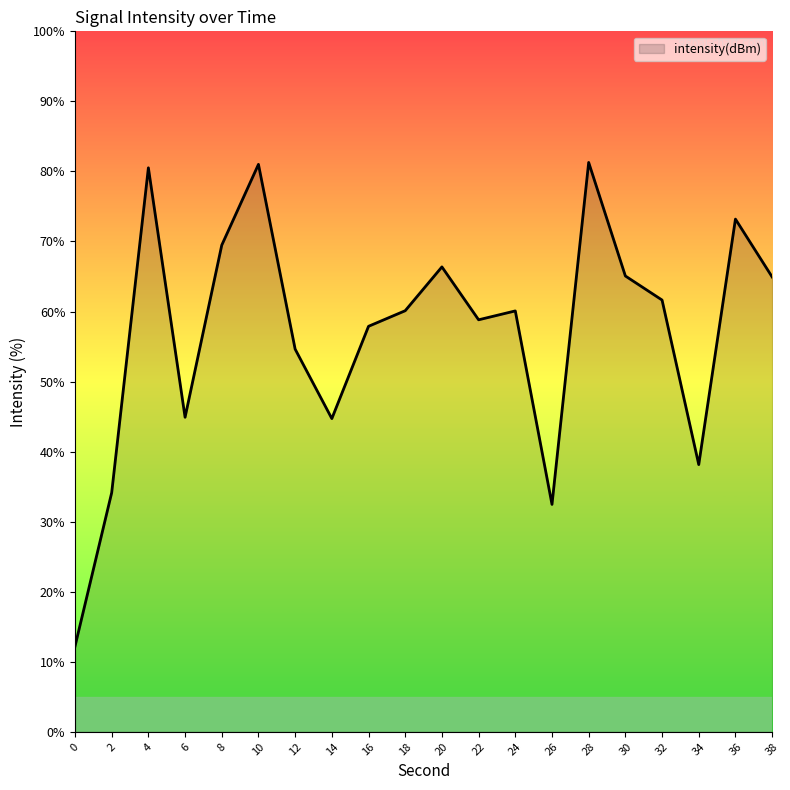

Where does the data first go above 60?

4